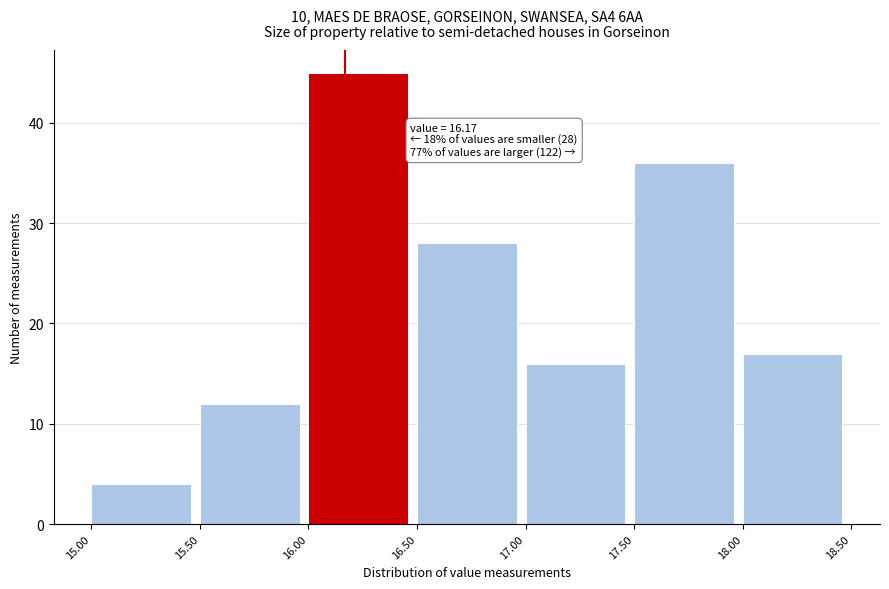

Over which range of the x-axis is the bar tallest?

16.00 to 16.50